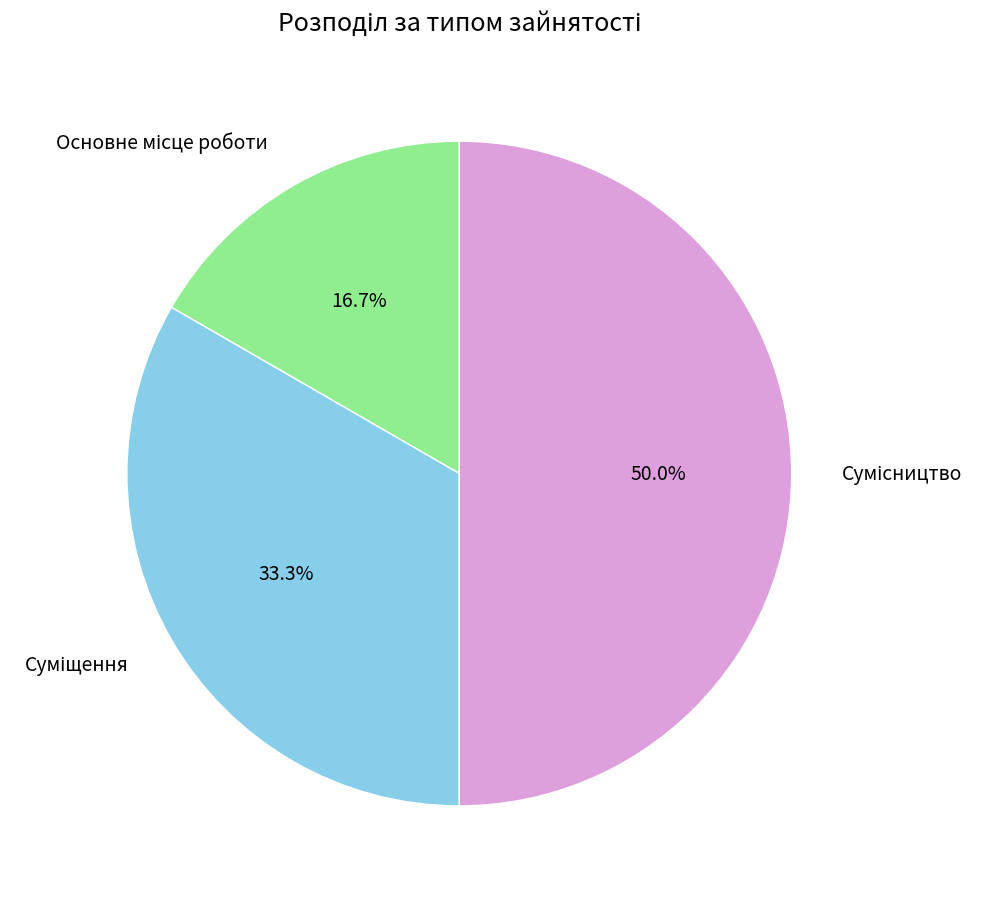

Count the number of slices in the pie.

3